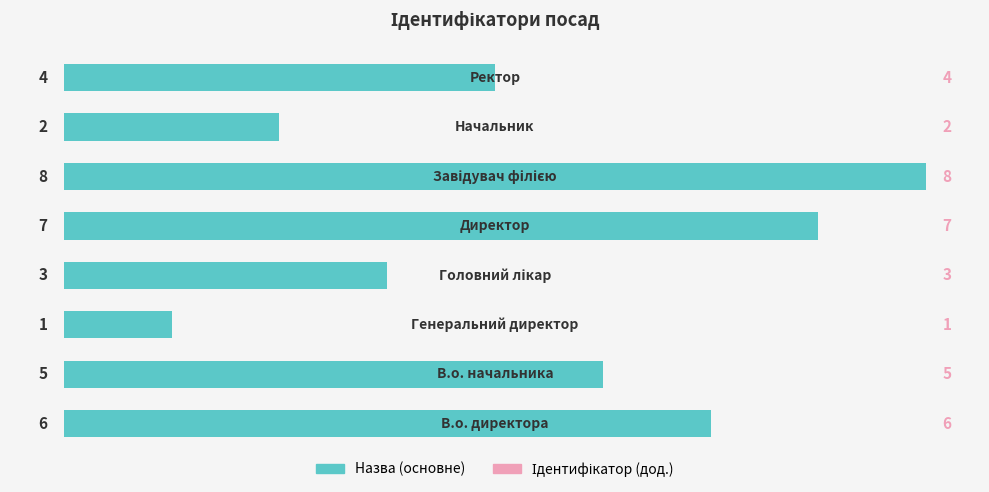

What is the difference between the maximum and minimum values?

7